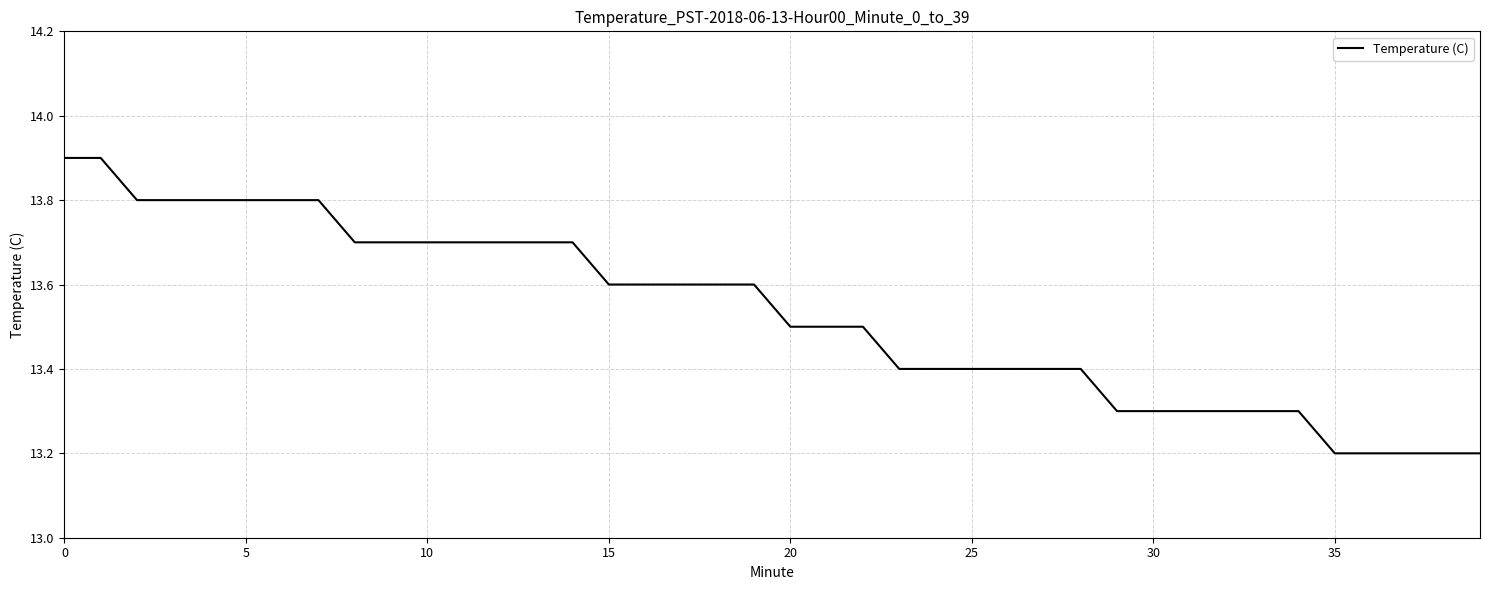

What is the greatest value displayed?

13.9